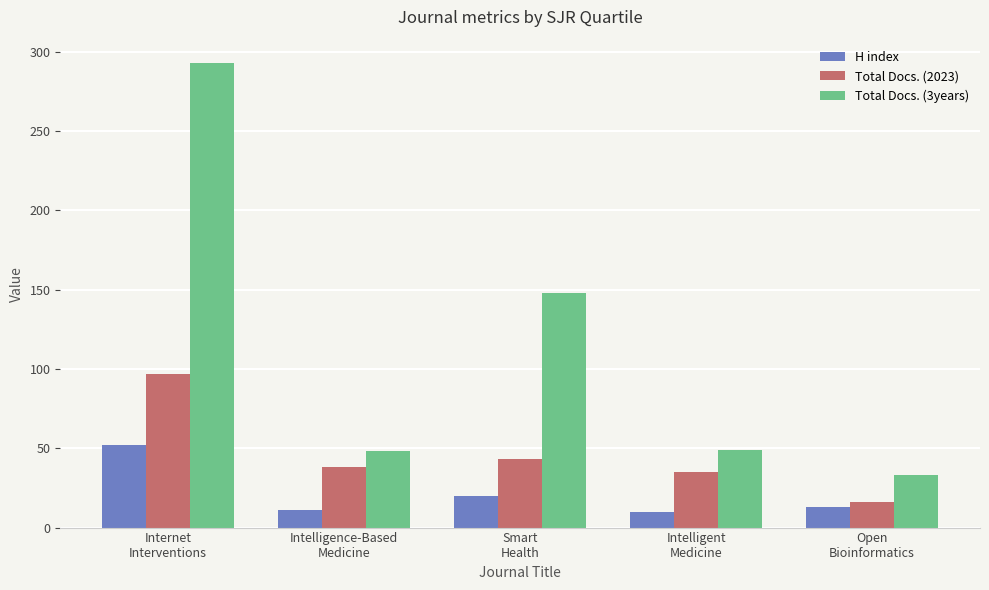

Which category has the highest value across all series?

Internet
Interventions